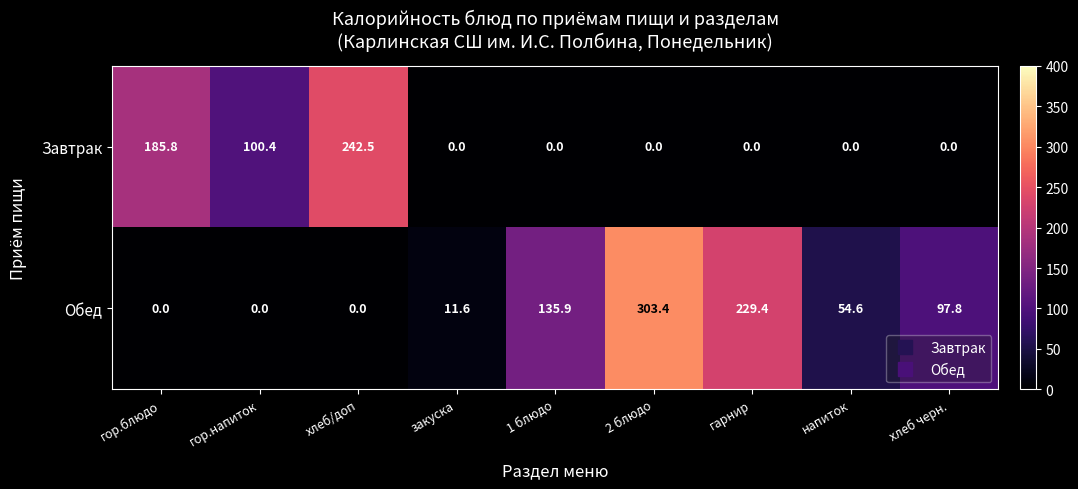

What is the maximum value shown in the chart?

303.4